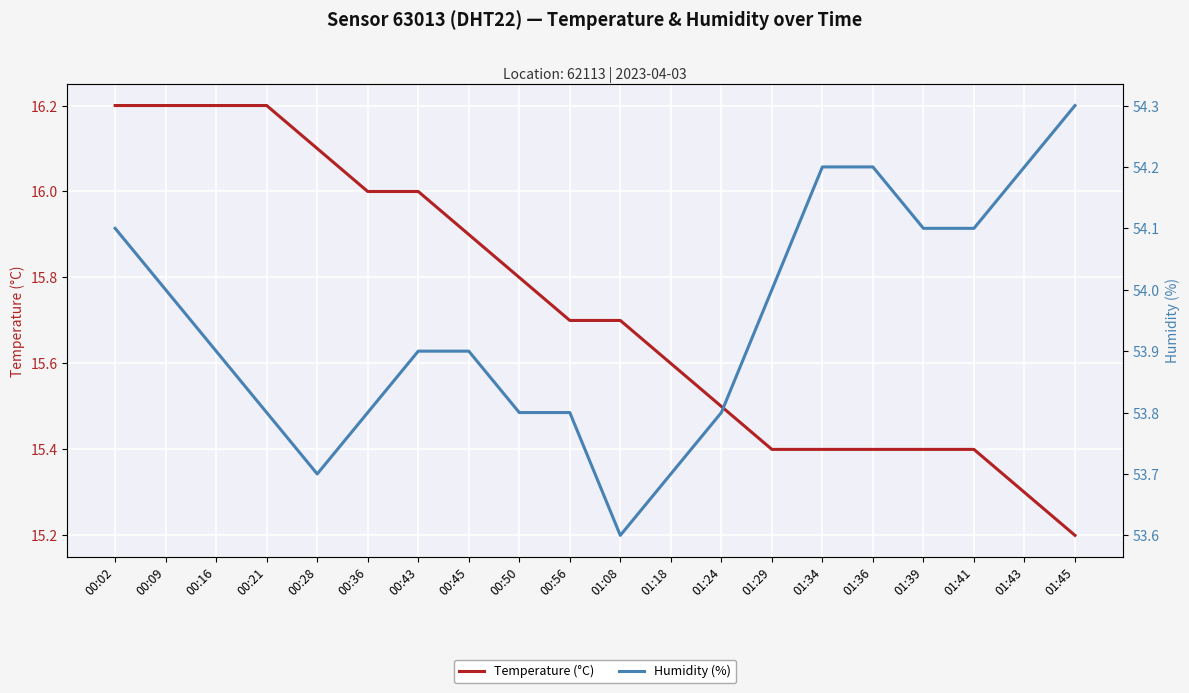

What value does the Humidity (%) series have at 00:50?

53.8